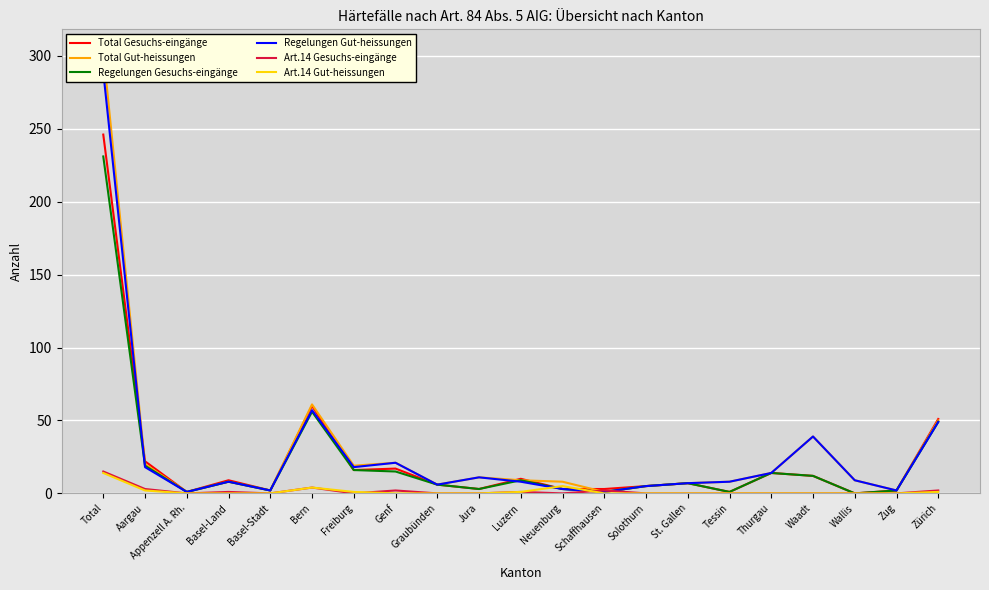

True or false: Art.14 Gesuchs-eingänge and Art.14 Gut-heissungen cross at least once.

True